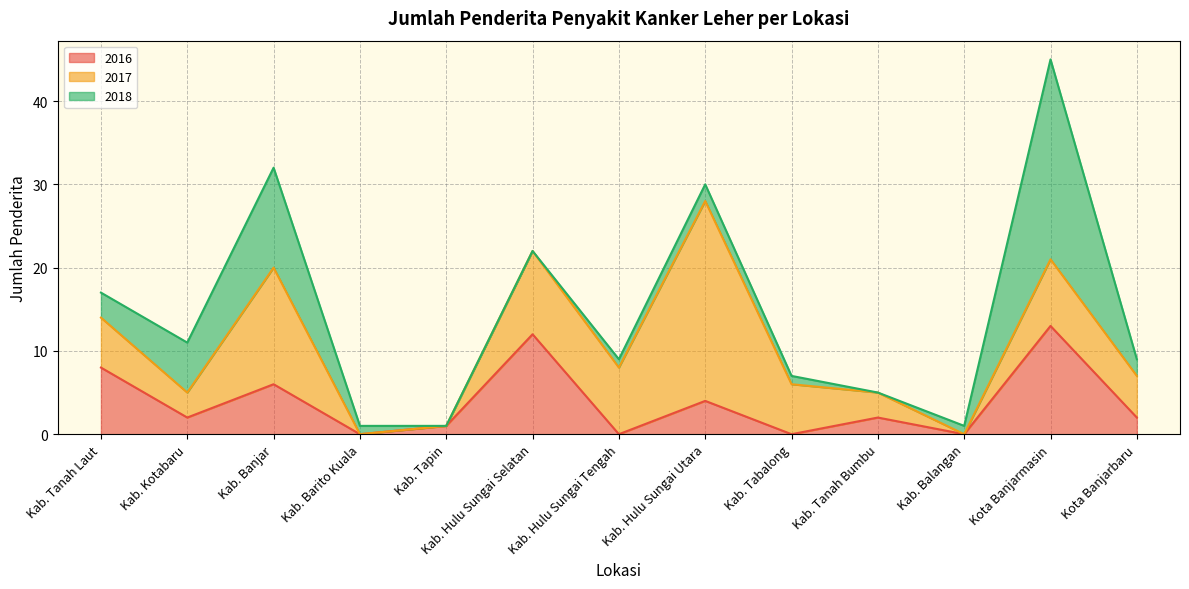

What is the difference between the highest and lowest values at Kab. Banjar?

8